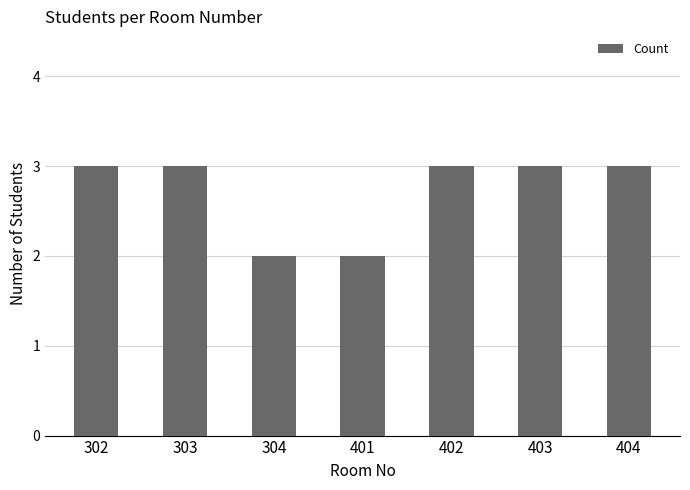

What is the sum of all values?

19